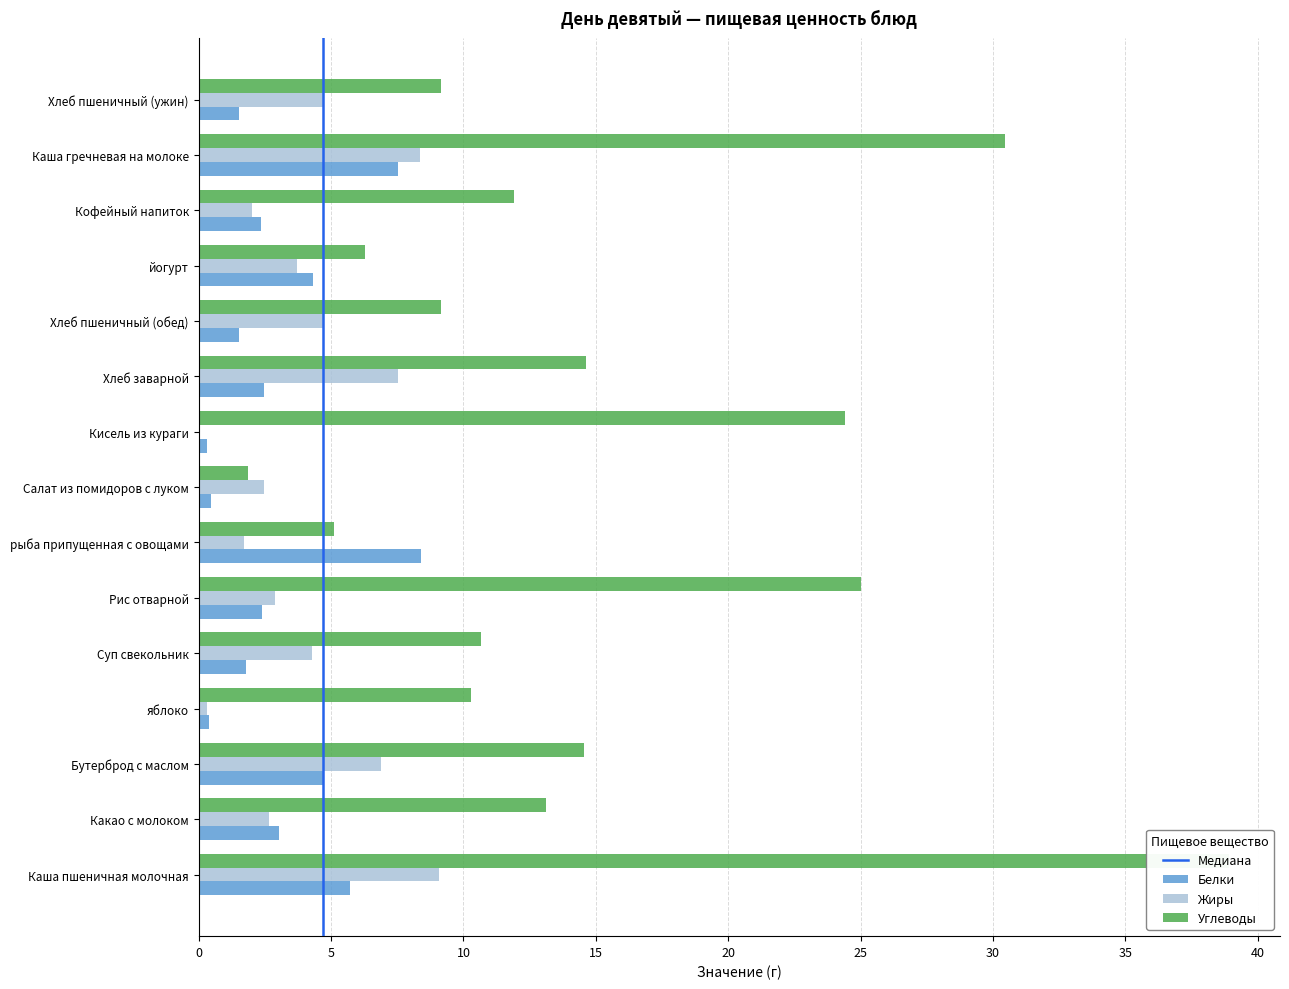

Between Суп свекольник and Хлеб пшеничный (обед), which is larger?

Суп свекольник